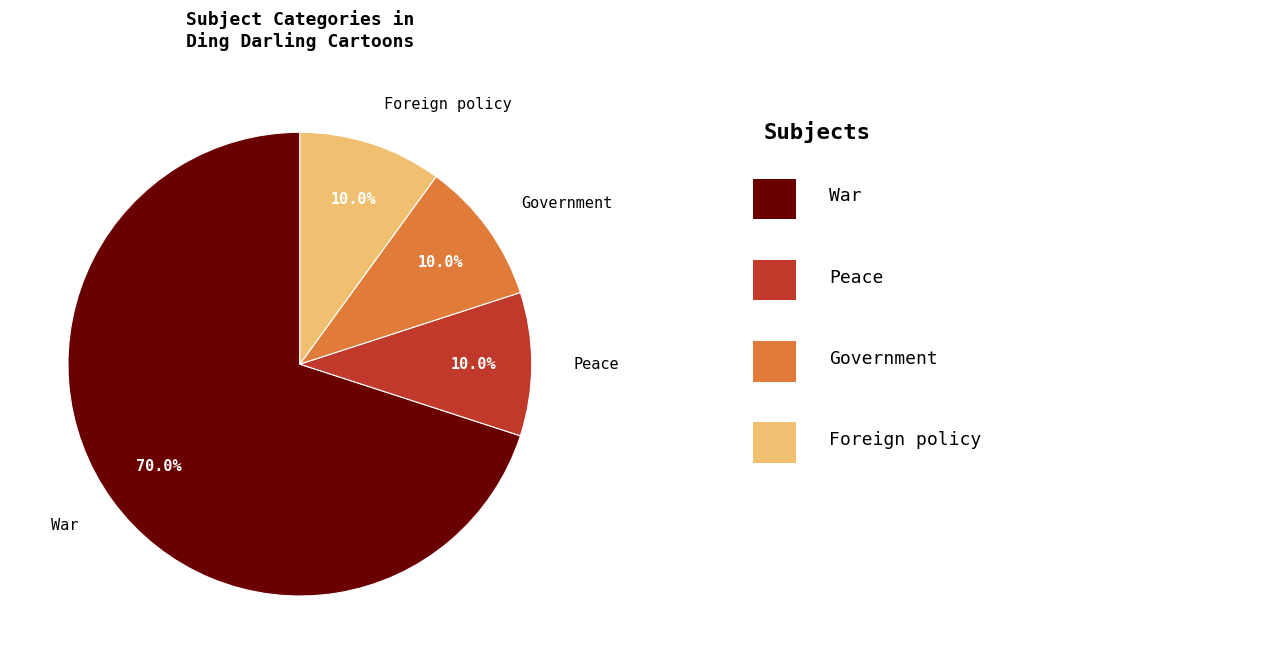

To the nearest percent, what percentage of the pie is Government?

10%